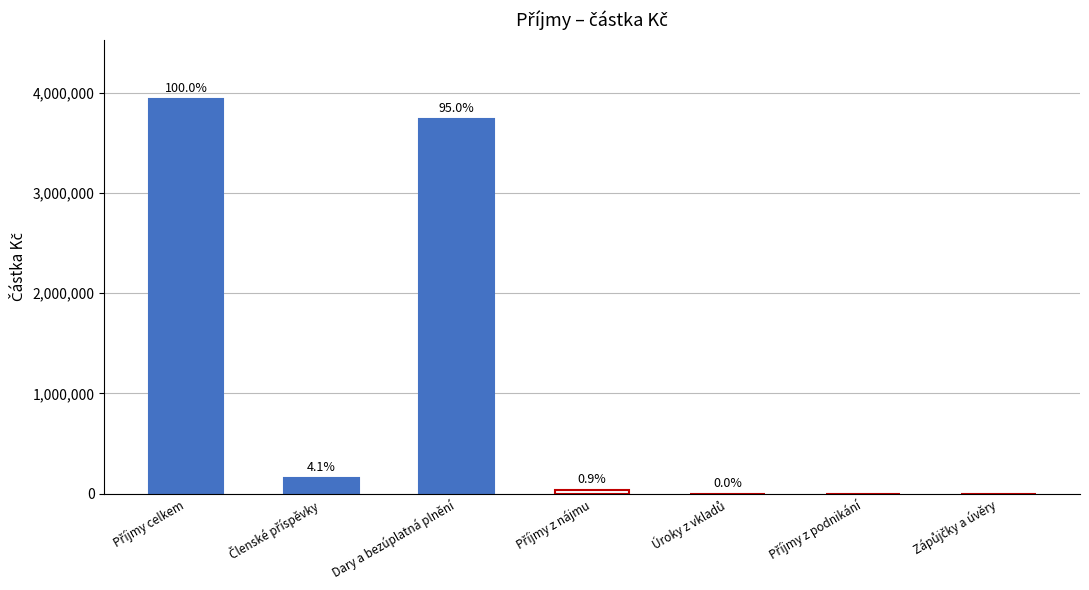

How many positive values are there?

5